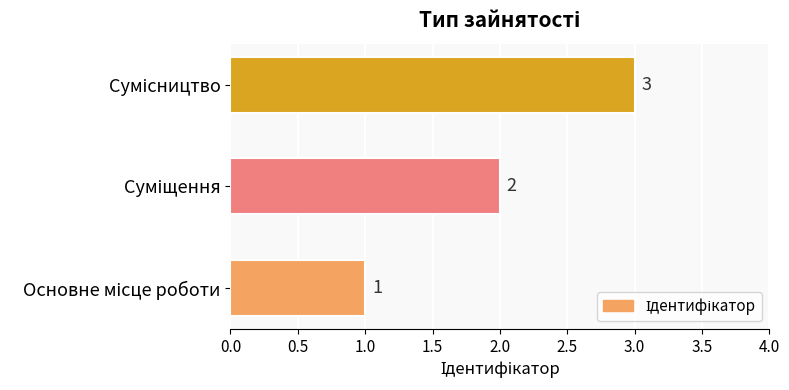

What is the greatest value displayed?

3